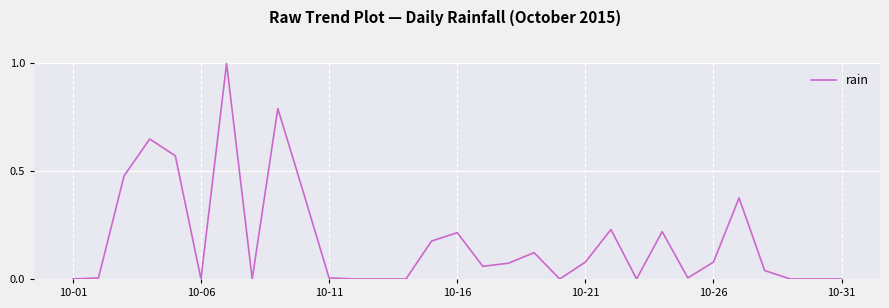

What is the difference between the maximum and minimum values?

1.0